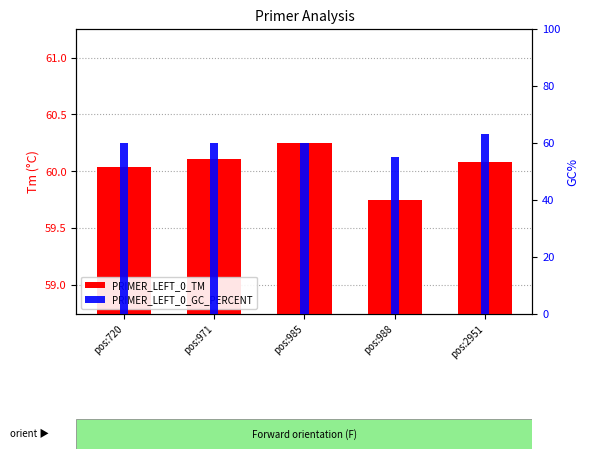

List the series in order of their overall mean, highest first.

PRIMER_LEFT_0_TM, PRIMER_LEFT_0_GC_PERCENT